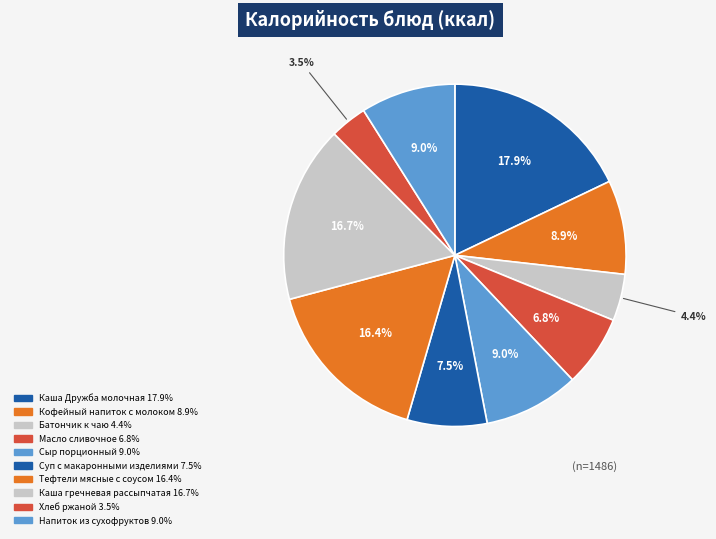

To the nearest percent, what is the combined percentage of Хлеб ржаной and Батончик к чаю?

8%